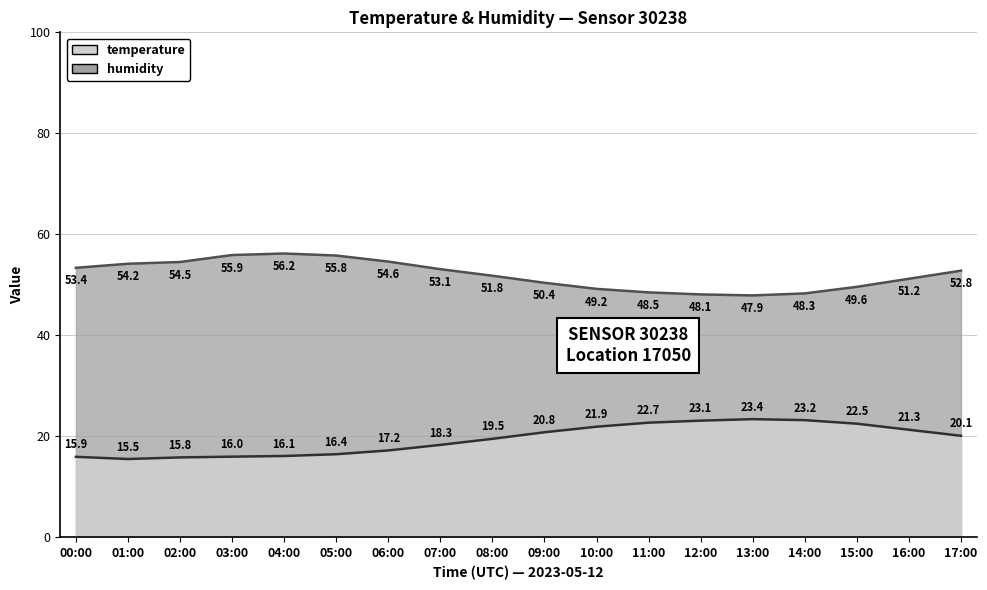

How many interior local peaks does the temperature series have?

1